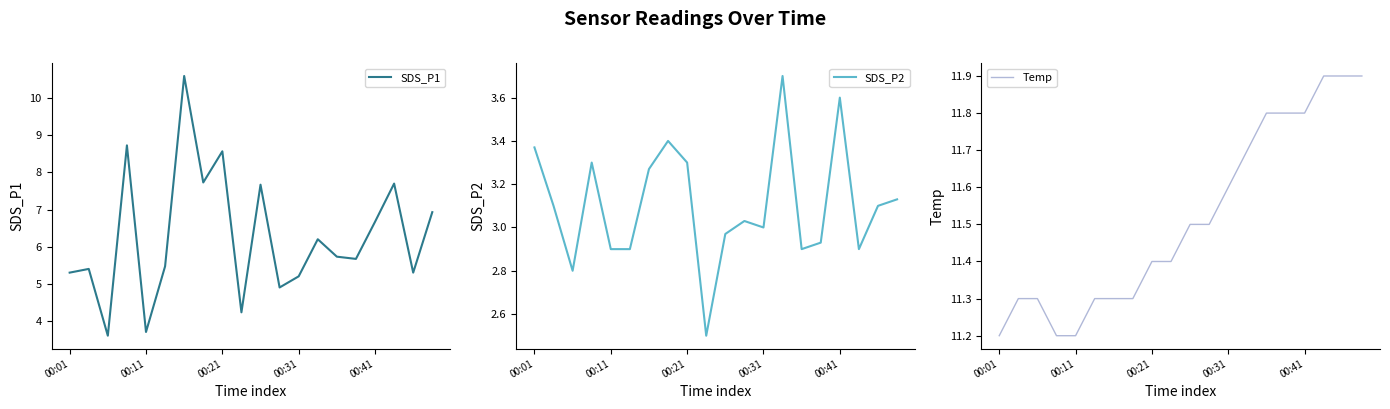

What is the difference between the second highest and second lowest values in the SDS_P2 series?

0.8